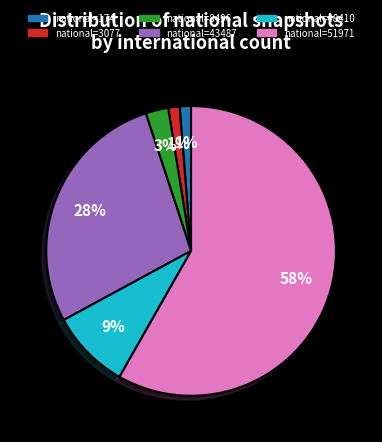

Does any single category account for the majority?

Yes